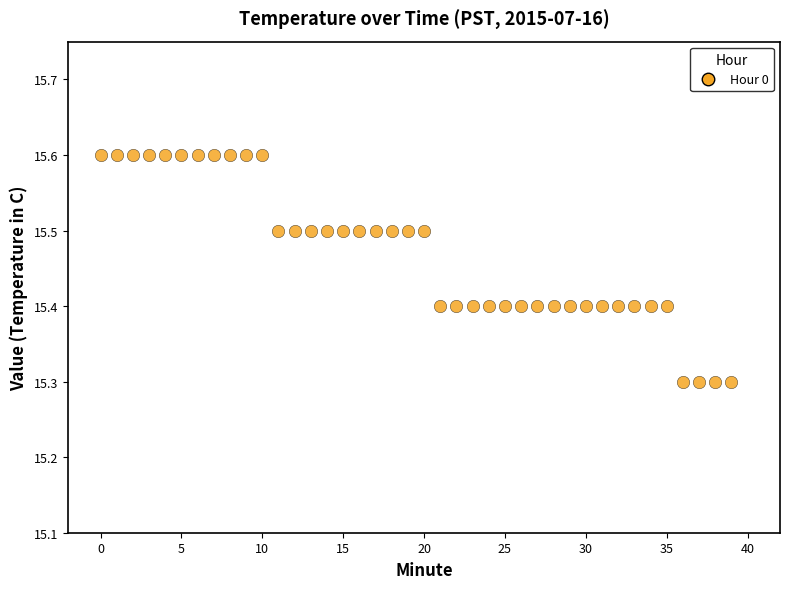

What is the range of Y values (max minus min)?

0.3